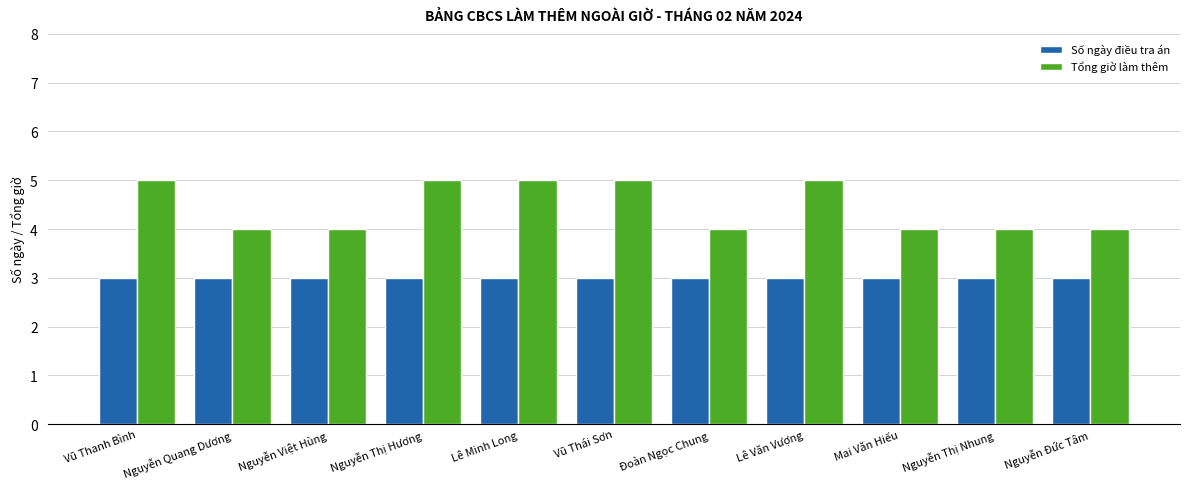

How many groups of bars are there?

11